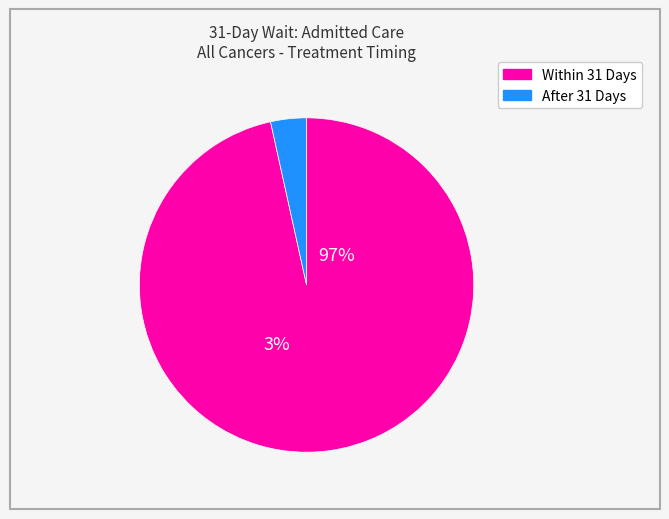

Between 24 and 17, which is larger?

24